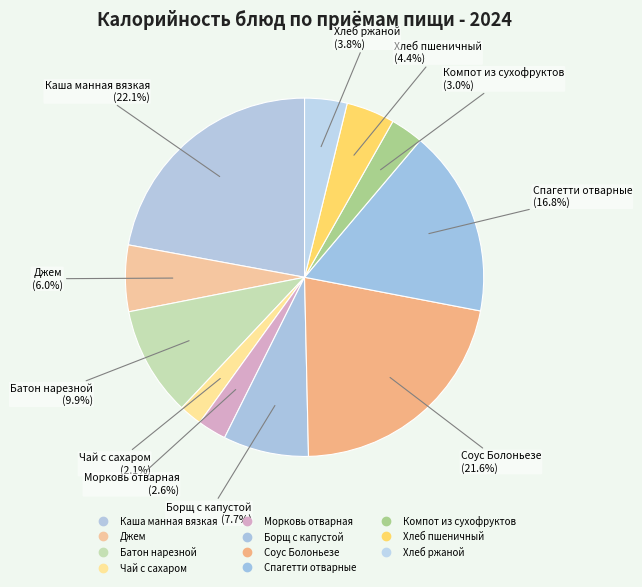

Which category has the biggest portion of the pie?

Каша манная вязкая